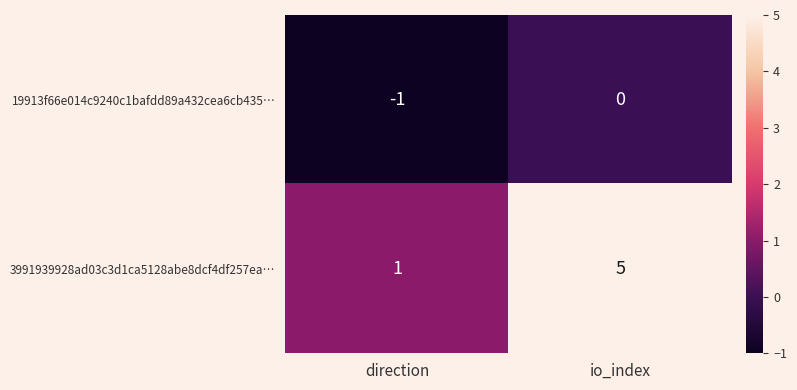

Which category has the highest value across all series?

io_index